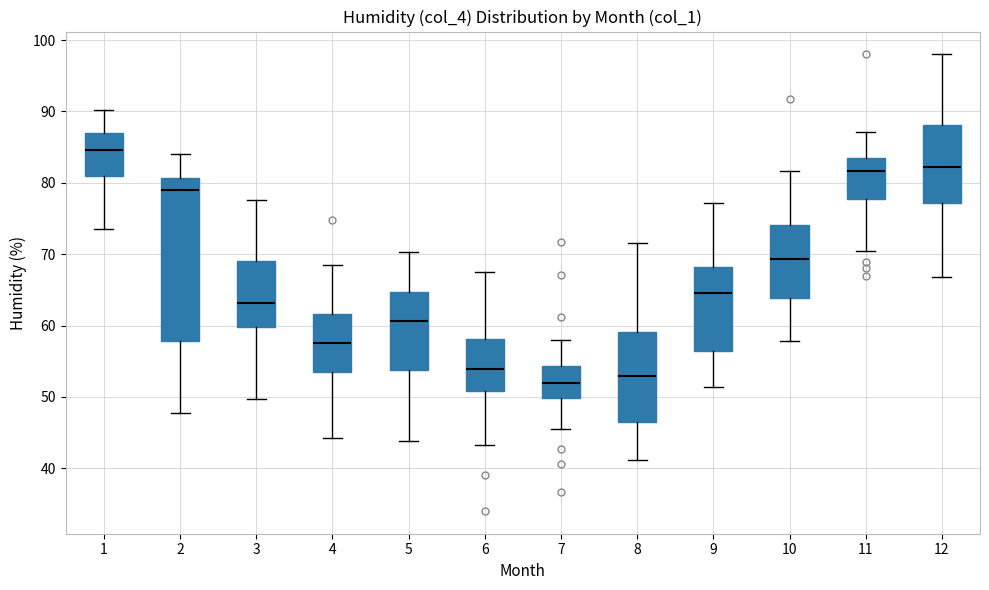

Which box's median line is the highest?

1